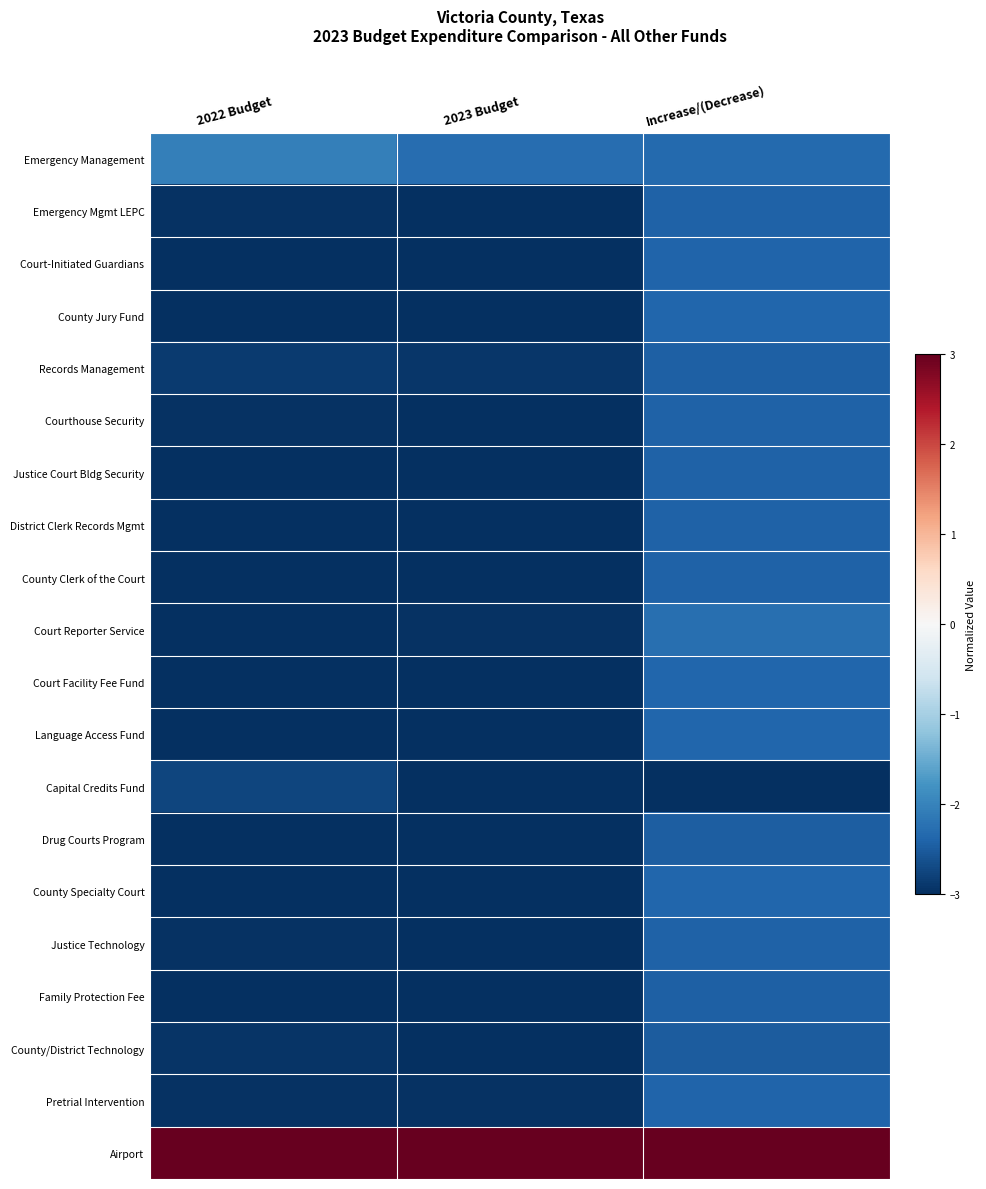

How many data points does each series have?

3